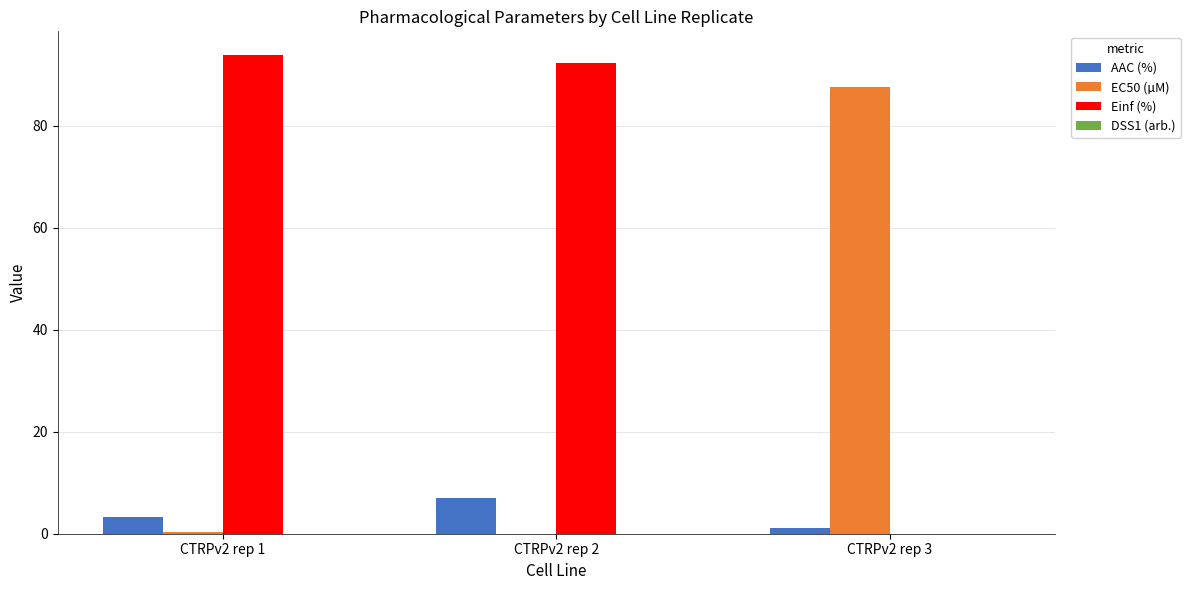

What is the difference between the Einf (%) values at CTRPv2 rep 2 and CTRPv2 rep 1?

1.5